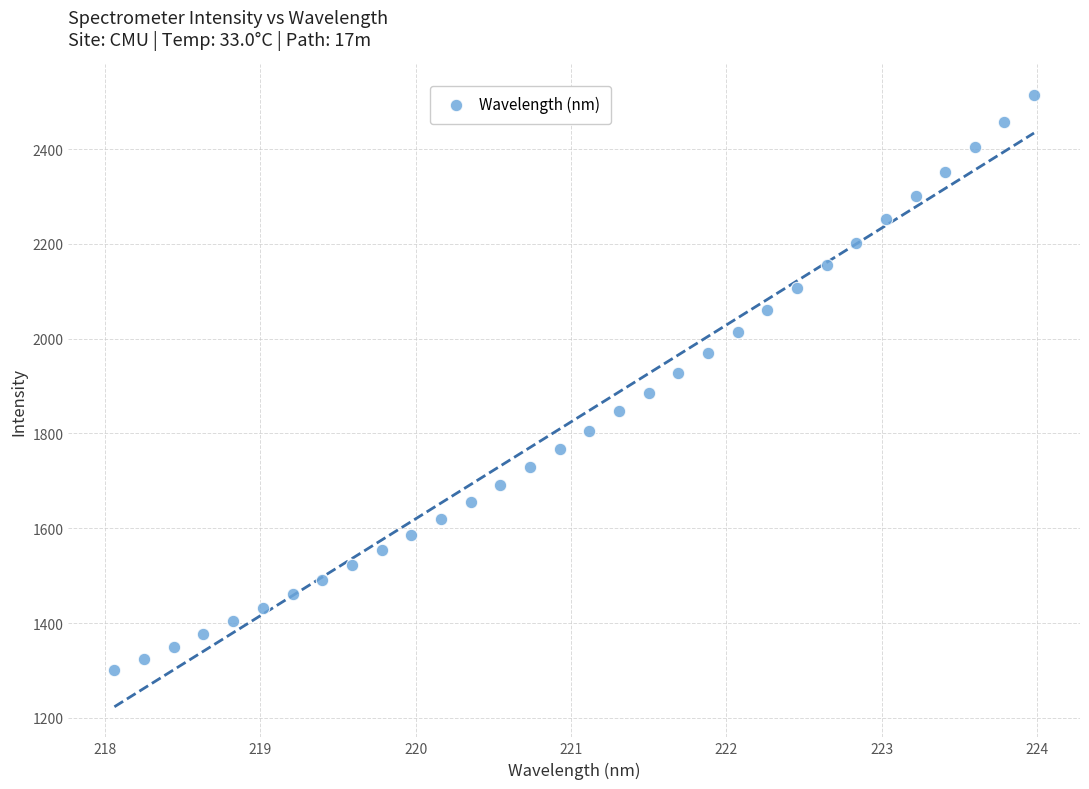

What is the range of X values (max minus min)?

5.9